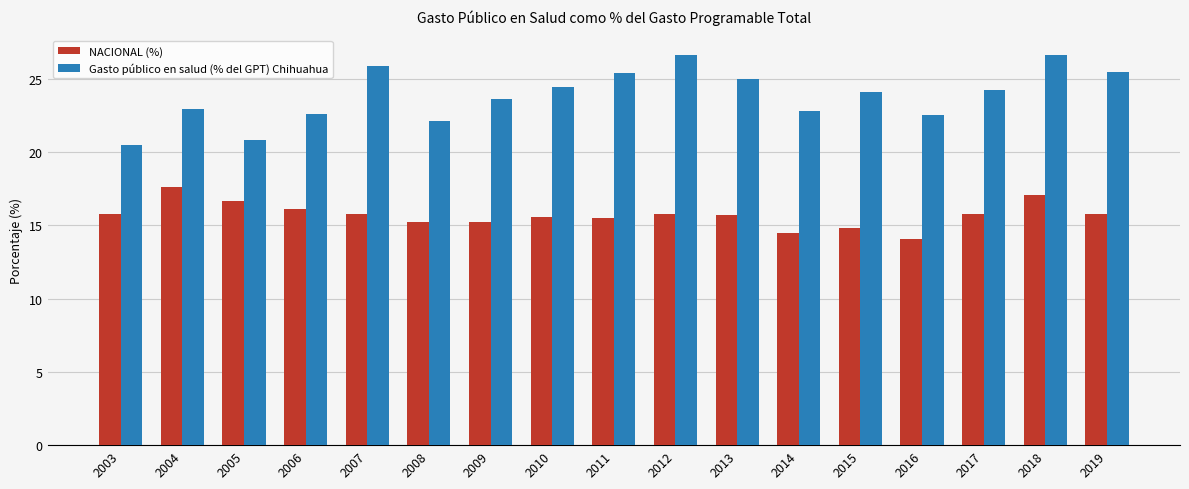

What is the lowest value of the Gasto público en salud (% del GPT) Chihuahua series?

20.5